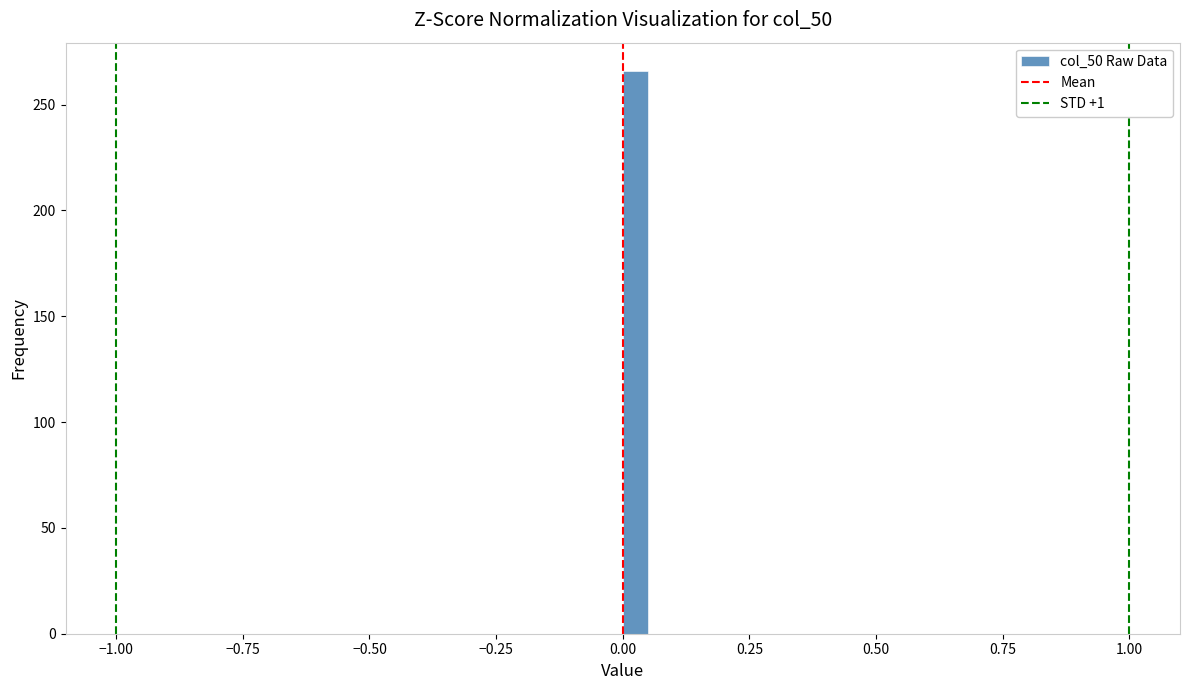

Read against the x-axis, roughly where is the centre of the tallest bar?

0.05